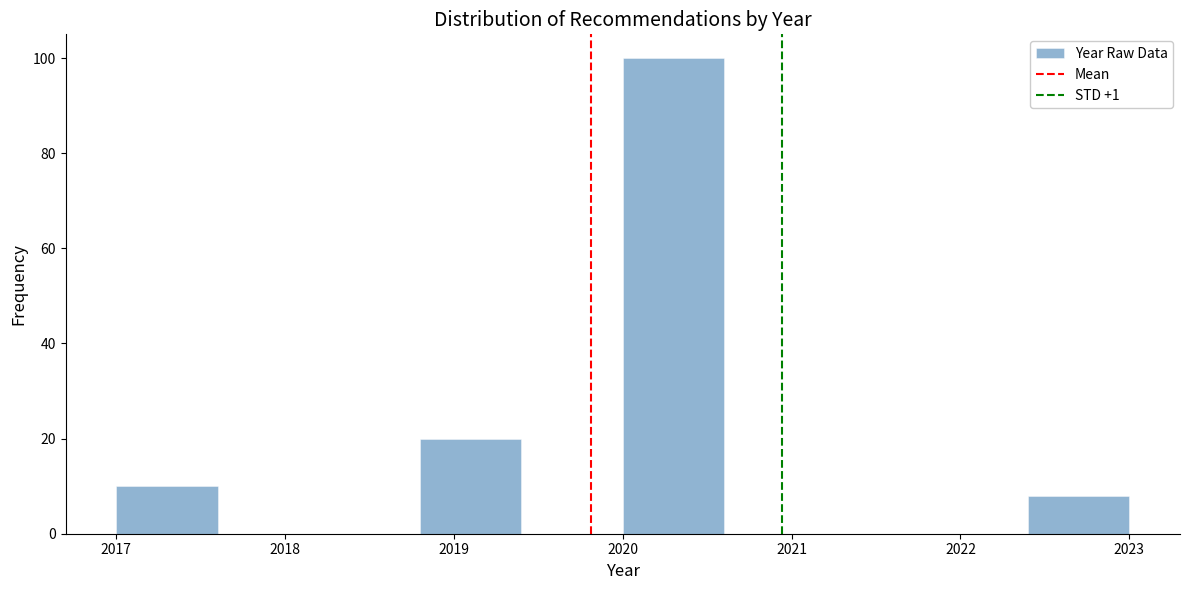

Reading left to right, transcribe this chart: for each bar, give the range it covers on the x-axis and its height. The values are not printed on the chart, so give them approximately, as read against the axis.

2017.0 to 2017.6: 10
2017.6 to 2018.2: 0
2018.2 to 2018.8: 0
2018.8 to 2019.4: 20
2019.4 to 2020.0: 0
2020.0 to 2020.6: 100
2020.6 to 2021.2: 0
2021.2 to 2021.8: 0
2021.8 to 2022.4: 0
2022.4 to 2023.0: 8